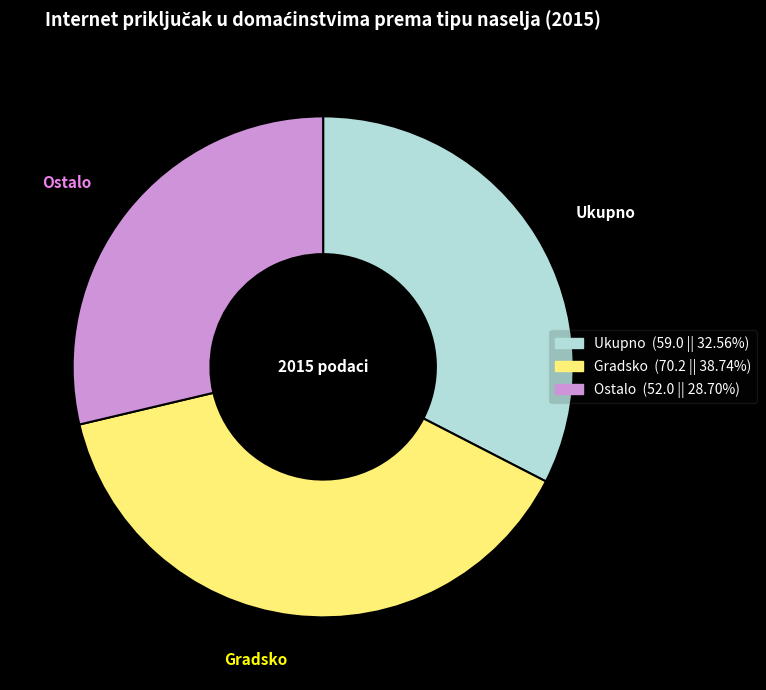

How many segments does this pie chart have?

3